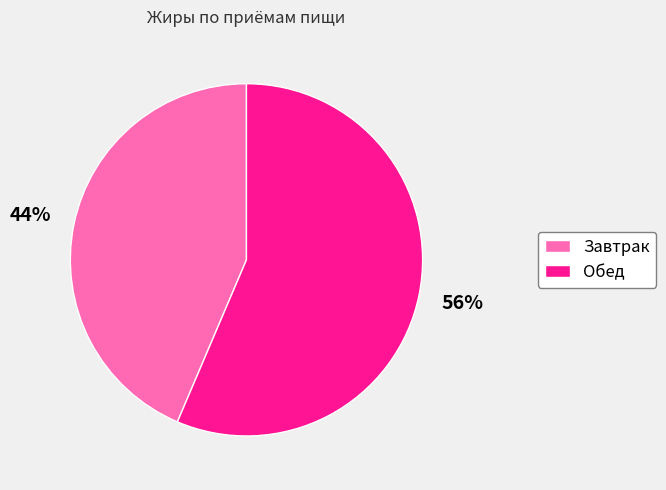

To the nearest percent, what is the average slice percentage?

50%